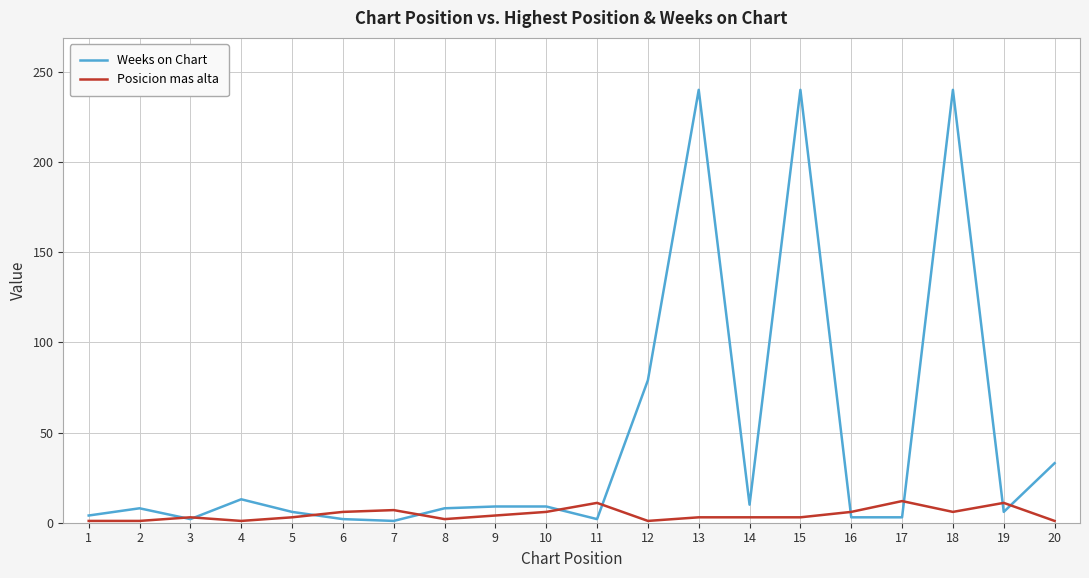

True or false: Weeks on Chart has more than 1 interior local peaks.

True